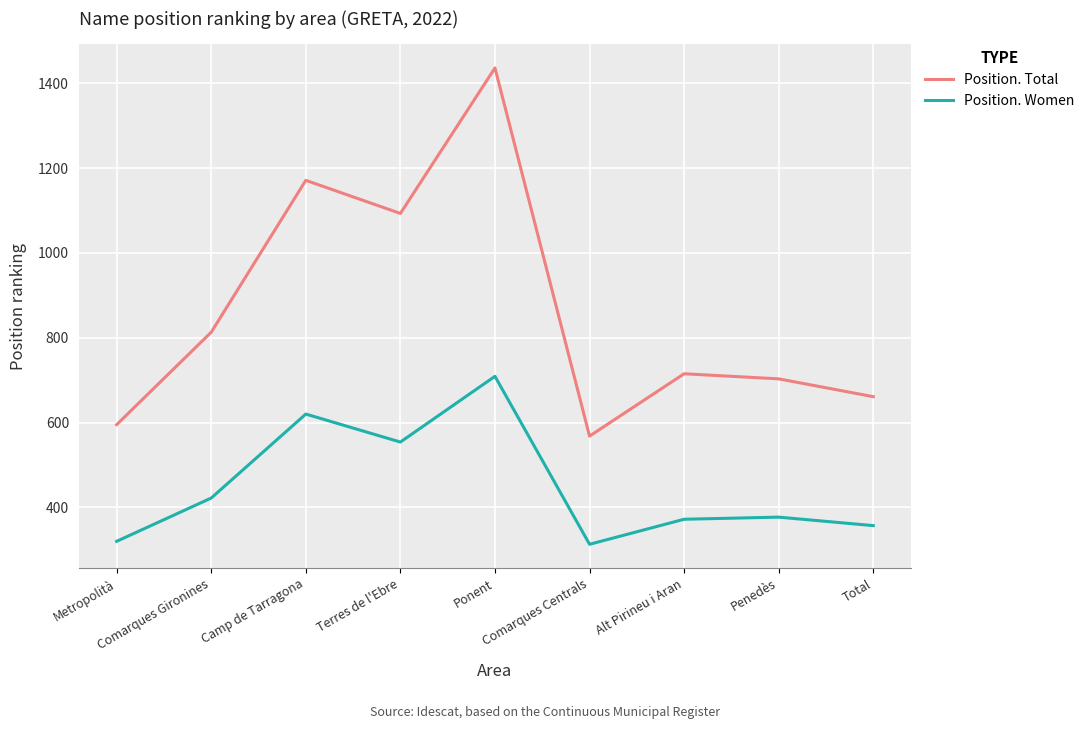

What position from the right is Metropolità?

9